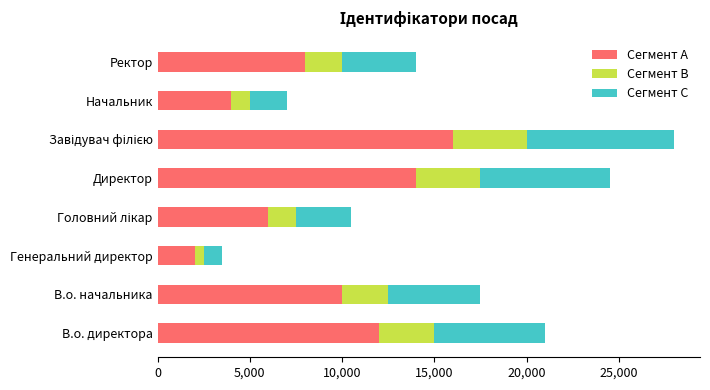

Which category has the lowest value in the Сегмент A series?

Генеральний директор